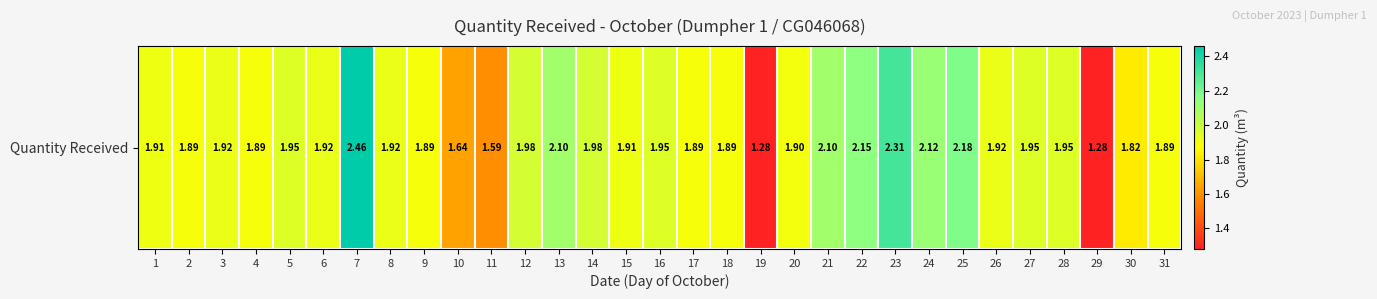

Rank the categories by value from highest to lowest.

7, 23, 25, 22, 24, 13, 21, 12, 14, 5, 16, 27, 28, 3, 6, 8, 26, 1, 15, 20, 2, 4, 9, 17, 18, 31, 30, 10, 11, 19, 29